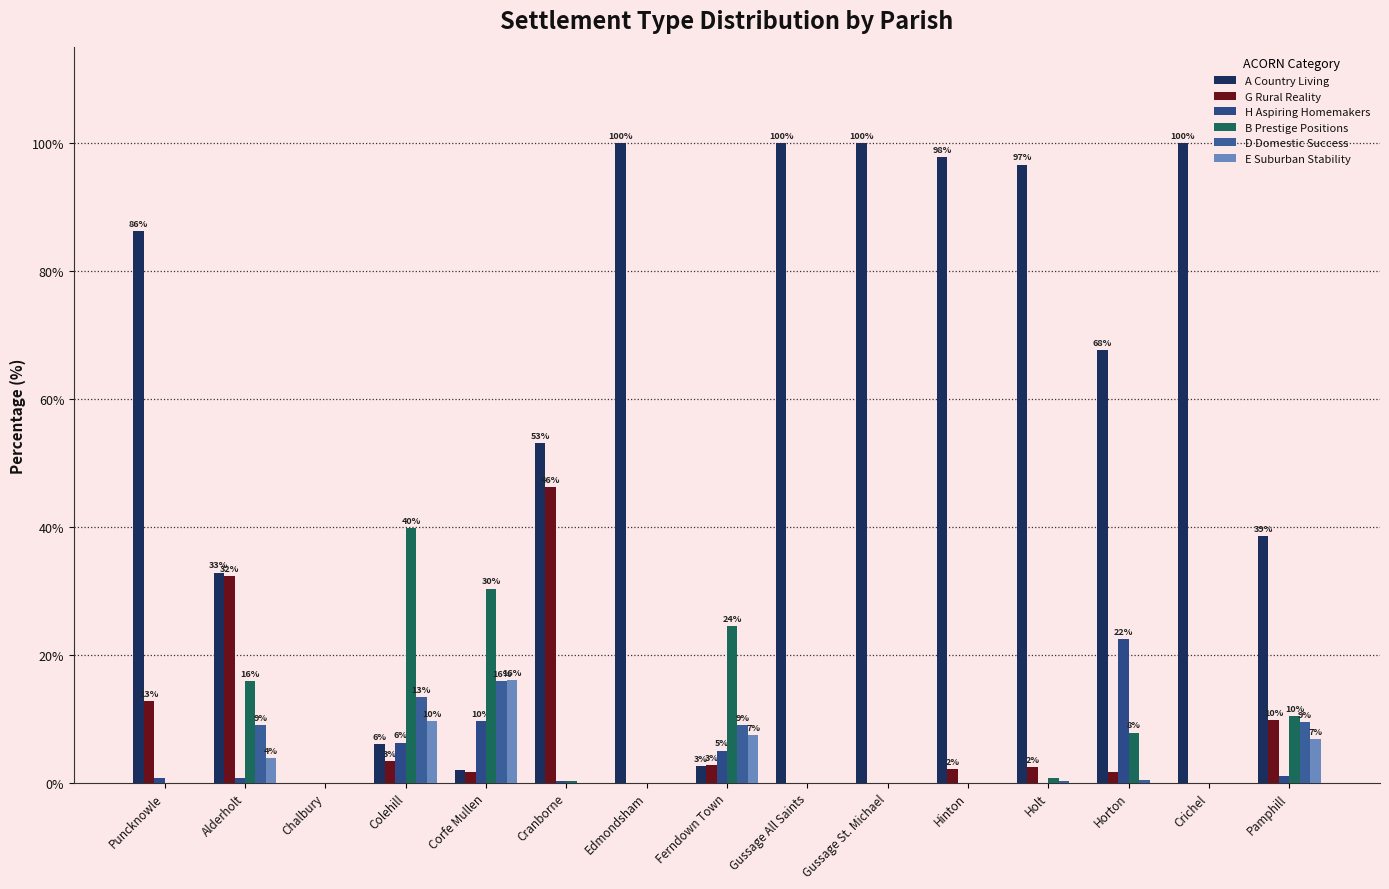

Where is H Aspiring Homemakers nearest to the value 11?

Corfe Mullen